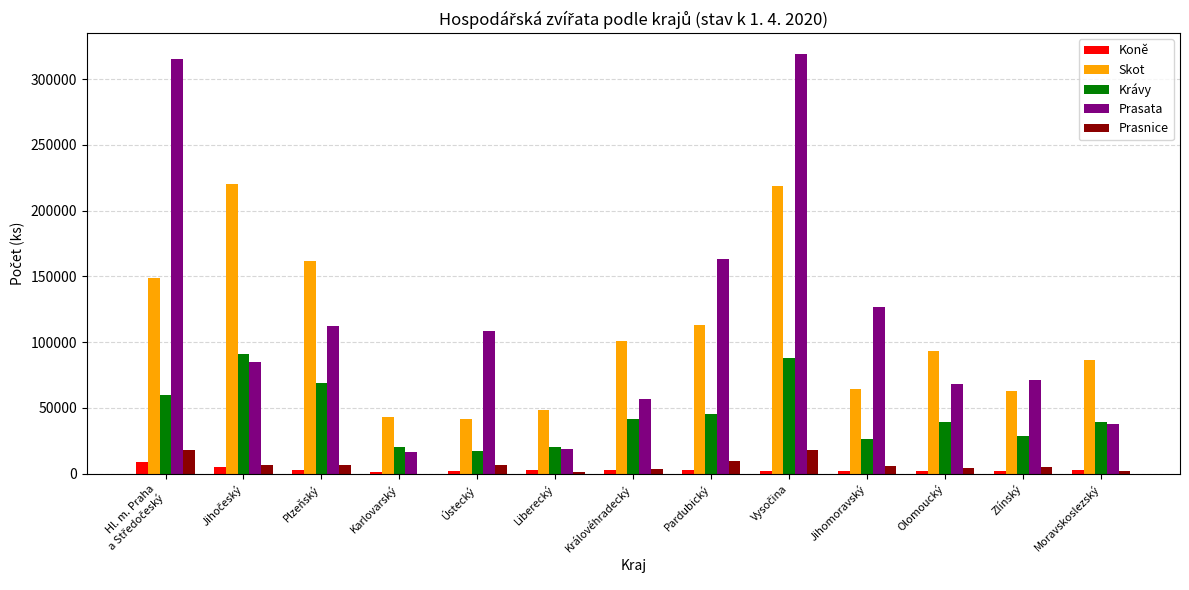

What is the highest value of the Krávy series?

90923